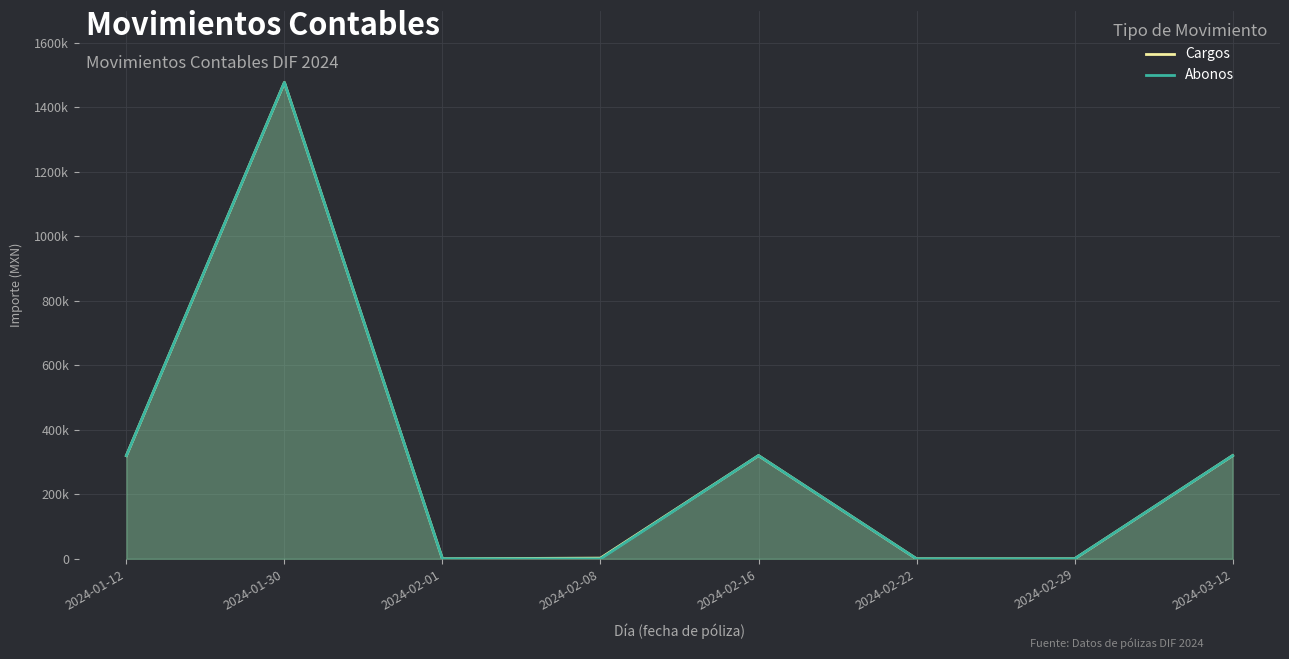

What is the approximate value of Abonos at 2024-03-12?

320000.0